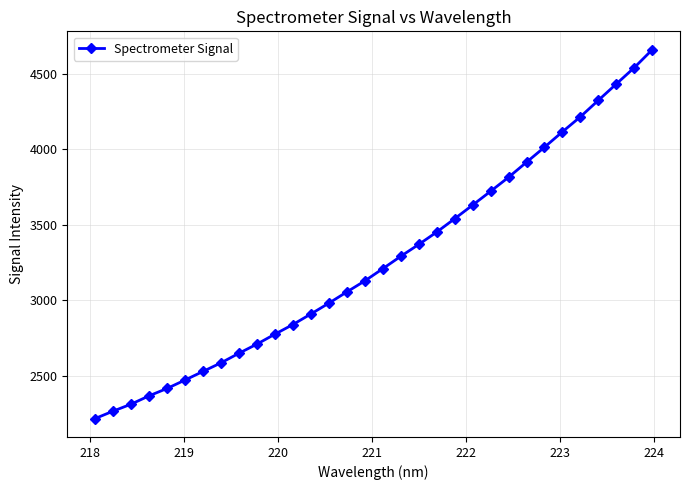

What is the minimum value shown in the chart?

2215.0